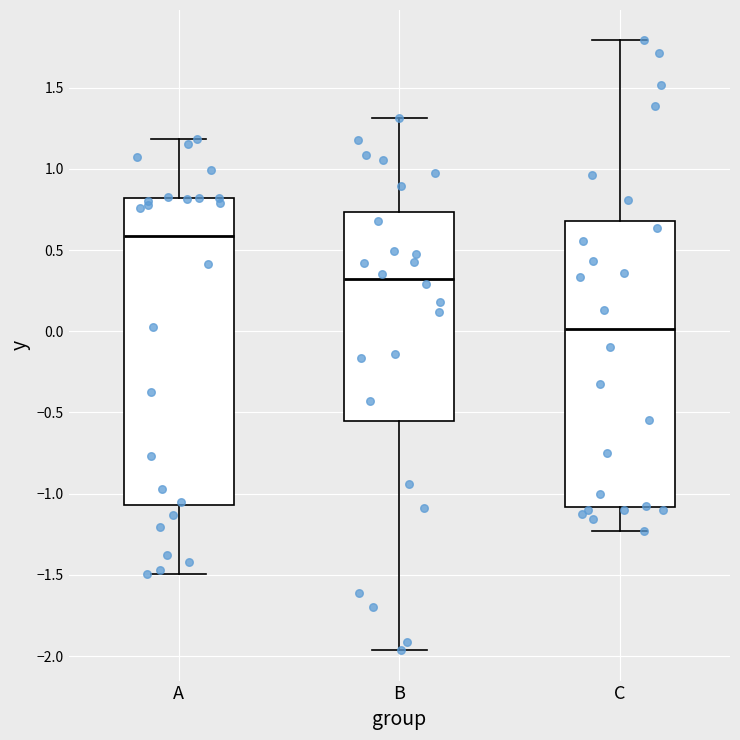

Which box is the tallest, from its lower edge to its upper edge?

A